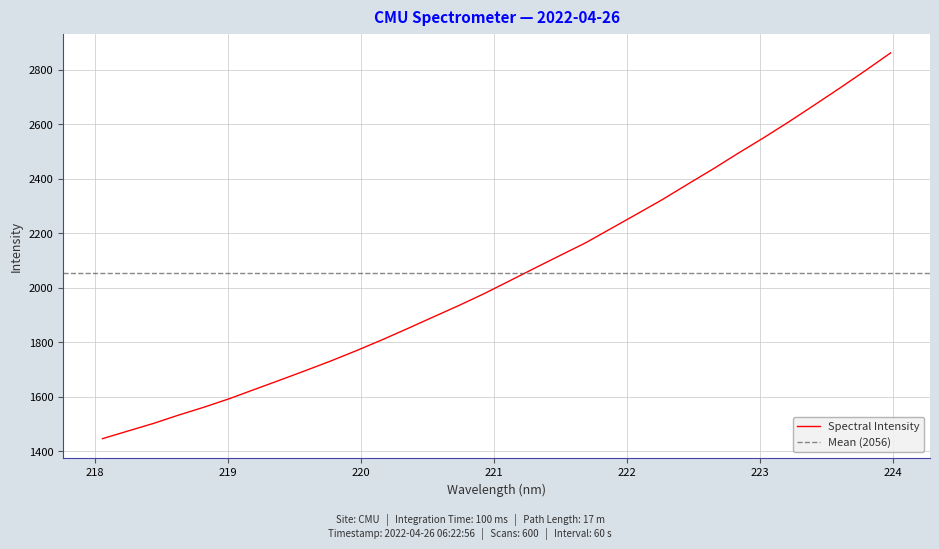

The chart shows a value of 2435.6 at 222.6447. True or false?

True